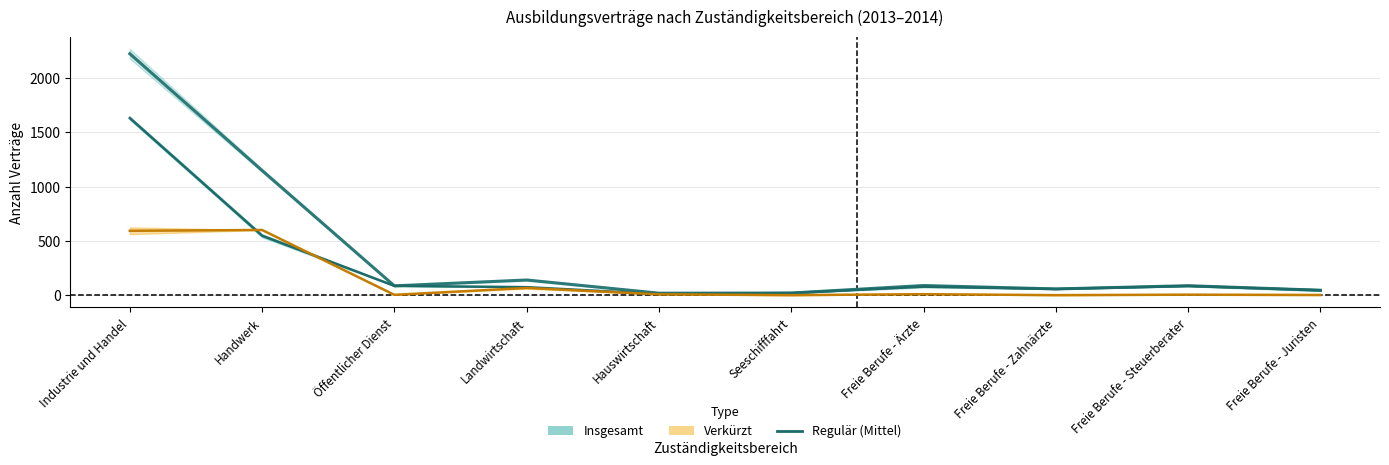

True or false: Insgesamt (Mittel) has a value of 1147.5 at Handwerk.

True